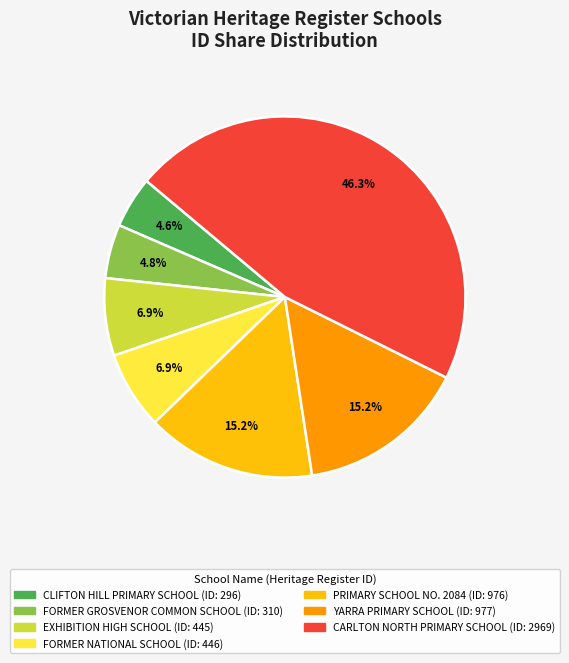

Is there a majority slice in this chart?

No